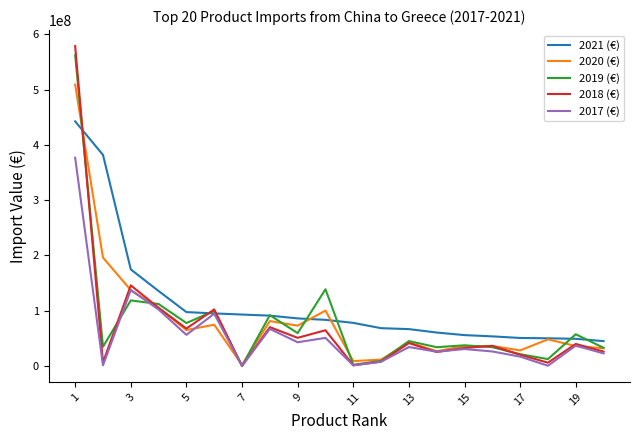

Which series has the widest spread of values?

2018 (€)